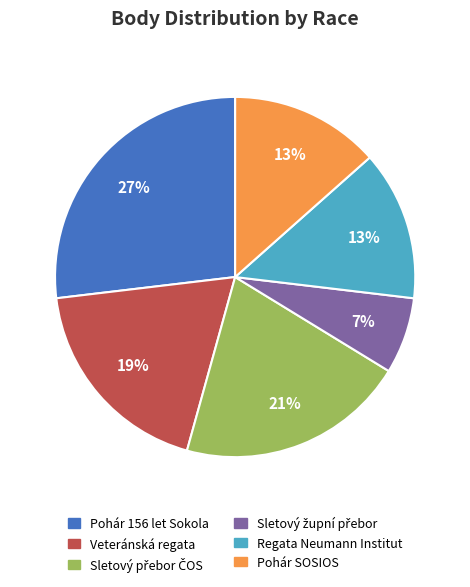

Which category has the biggest portion of the pie?

Pohár 156 let Sokola